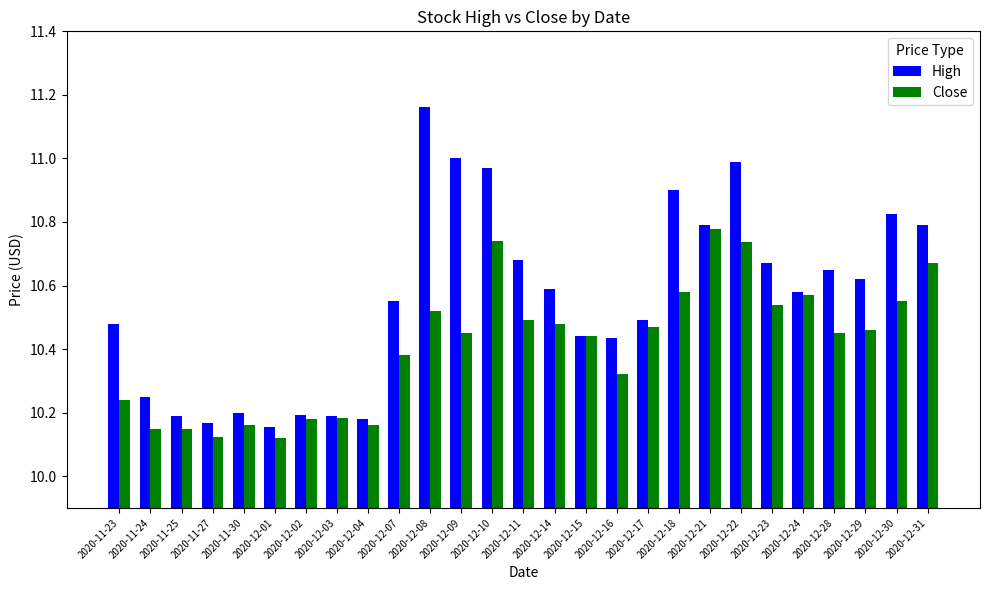

How many bars are there in each group?

2